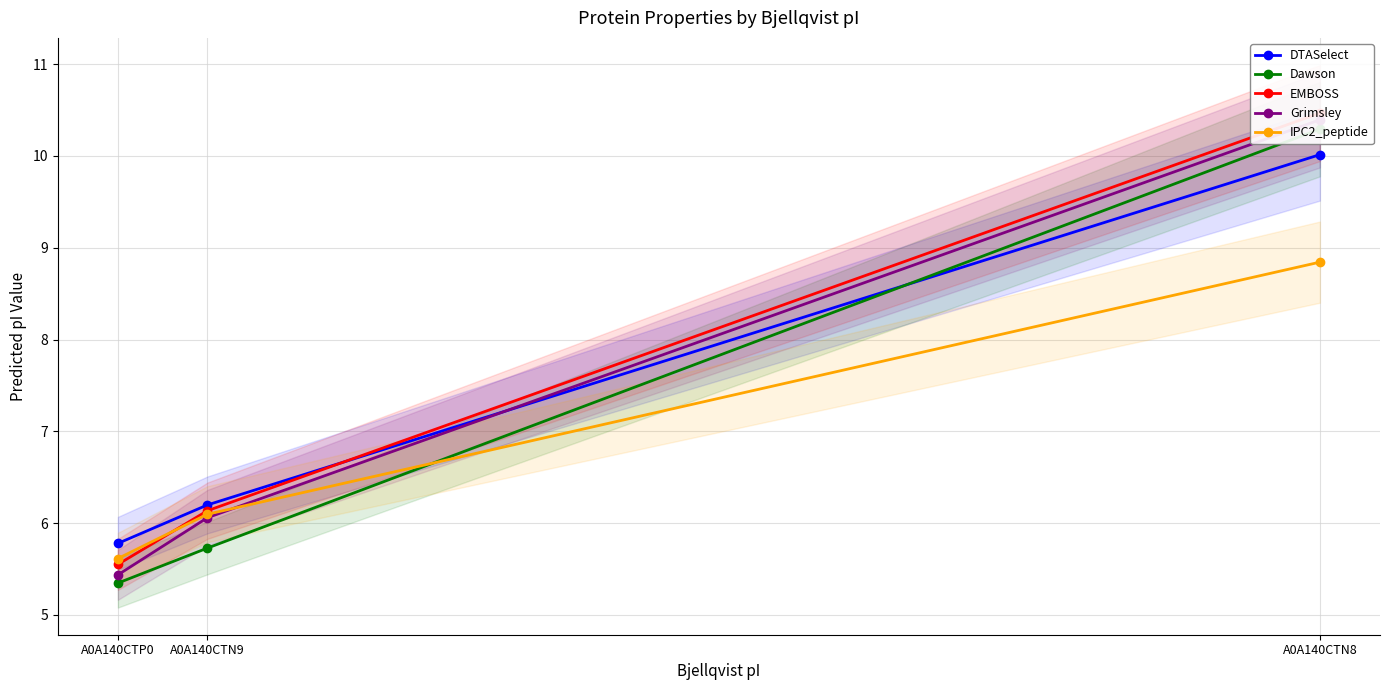

Reading left to right, what are all the values shown in this chart?

DTASelect: A0A140CTN8=10.0	A0A140CTN9=6.2	A0A140CTP0=5.8
Dawson: A0A140CTN8=10.3	A0A140CTN9=5.7	A0A140CTP0=5.3
EMBOSS: A0A140CTN8=10.5	A0A140CTN9=6.1	A0A140CTP0=5.5
Grimsley: A0A140CTN8=10.4	A0A140CTN9=6.1	A0A140CTP0=5.4
IPC2_peptide: A0A140CTN8=8.8	A0A140CTN9=6.1	A0A140CTP0=5.6